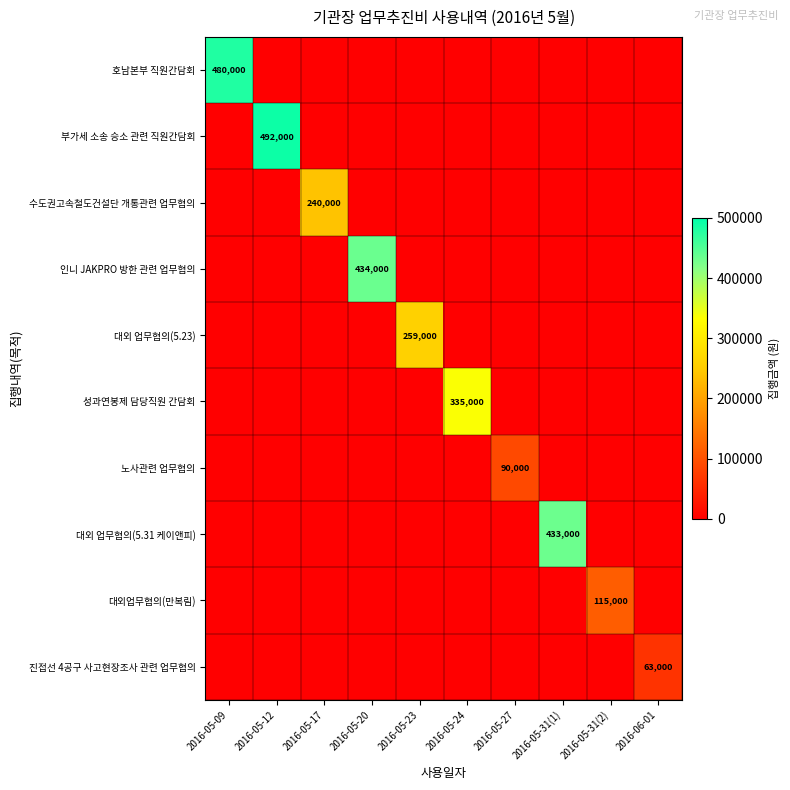

The 진접선 4공구 사고현장조사 관련 업무협의 series shows 63000 at 2016-06-01. True or false?

True